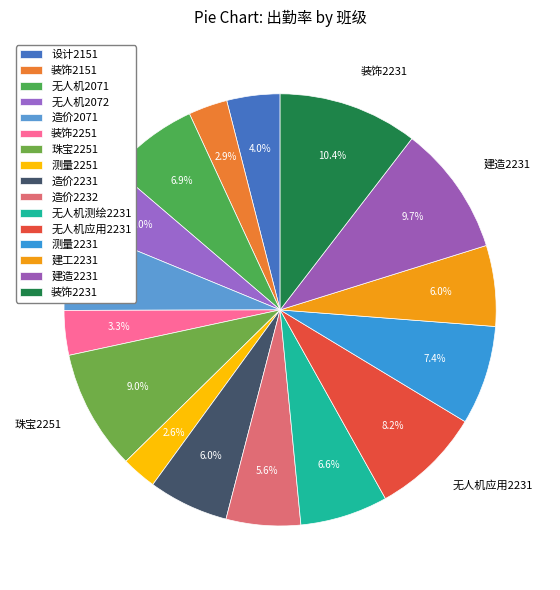

Which category has the biggest portion of the pie?

装饰2231